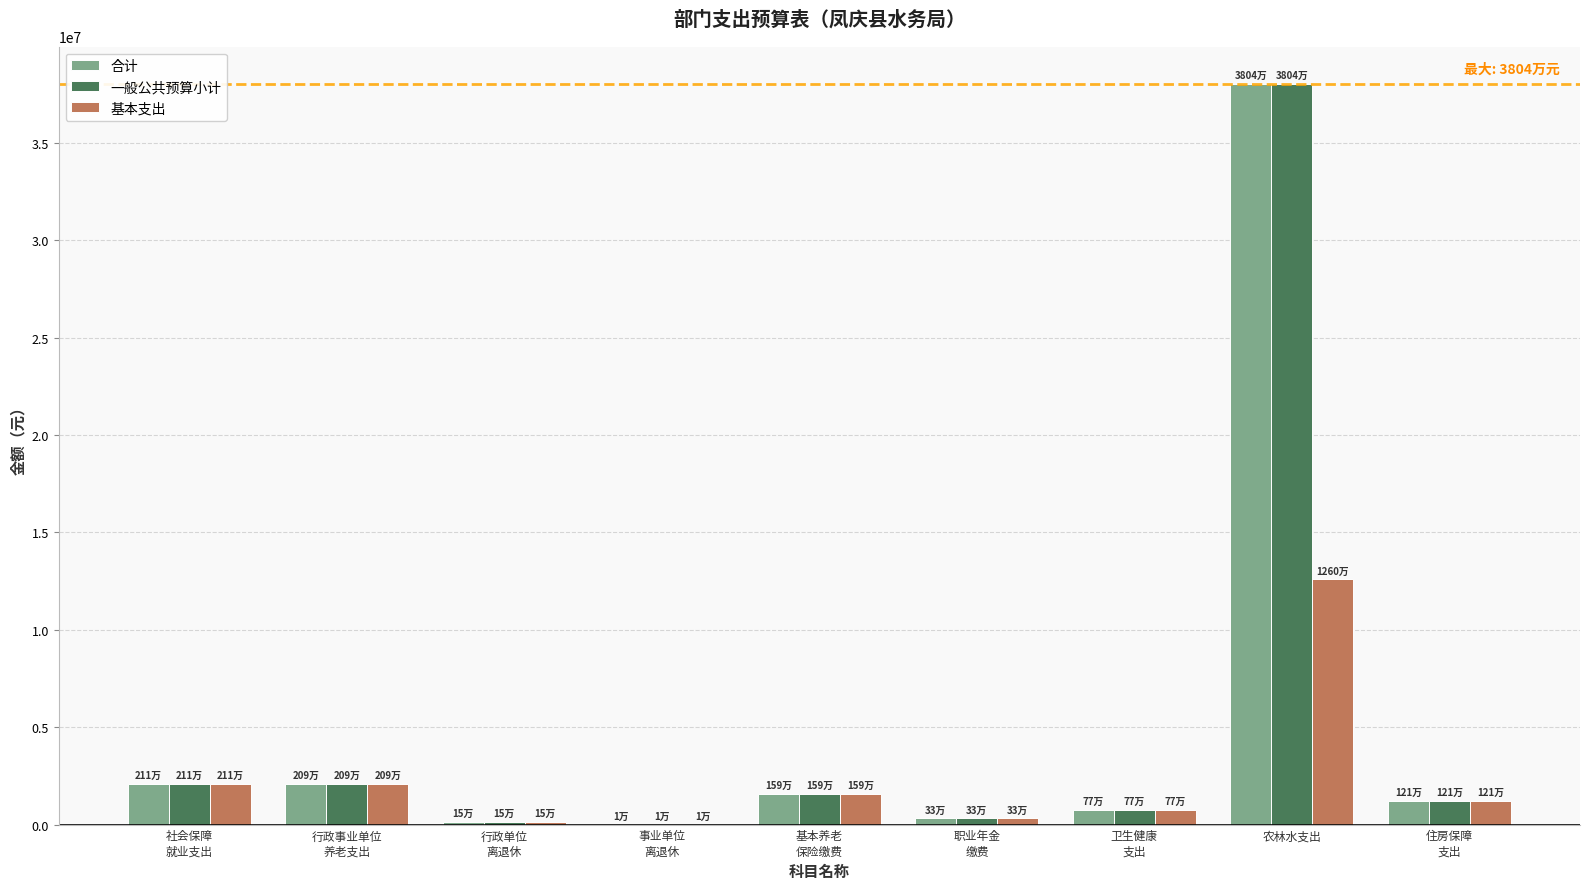

What is the sum of the 基本支出 values at 农林水支出 and 住房保障
支出?

13811676.1